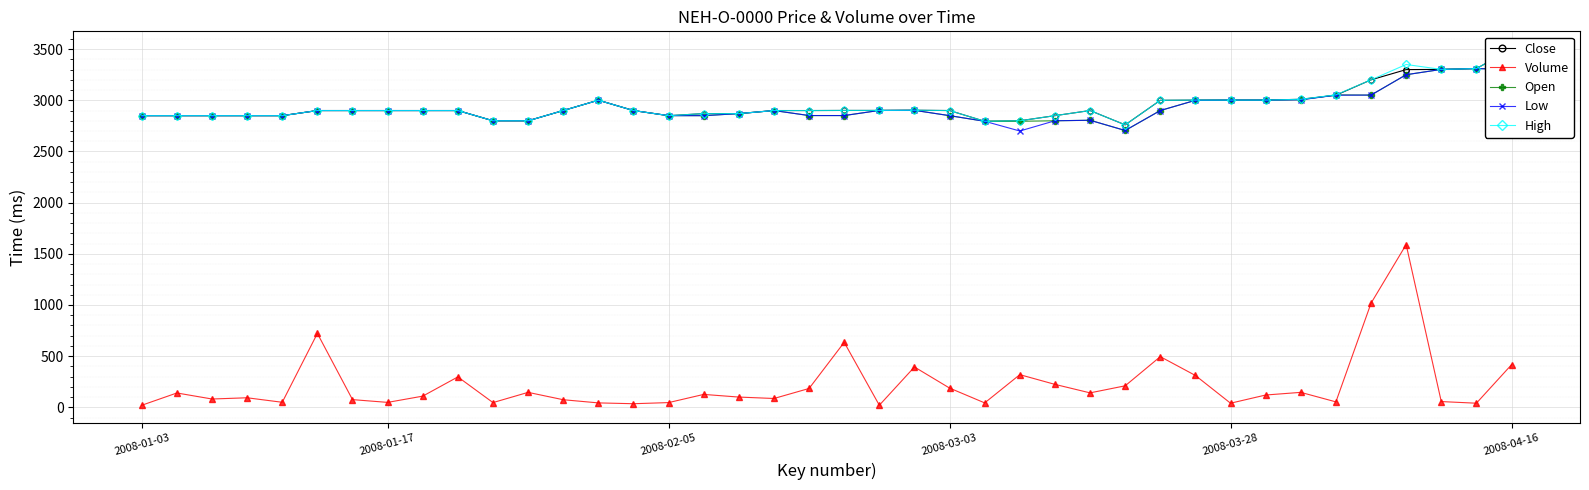

What is the minimum value shown in the chart?

20